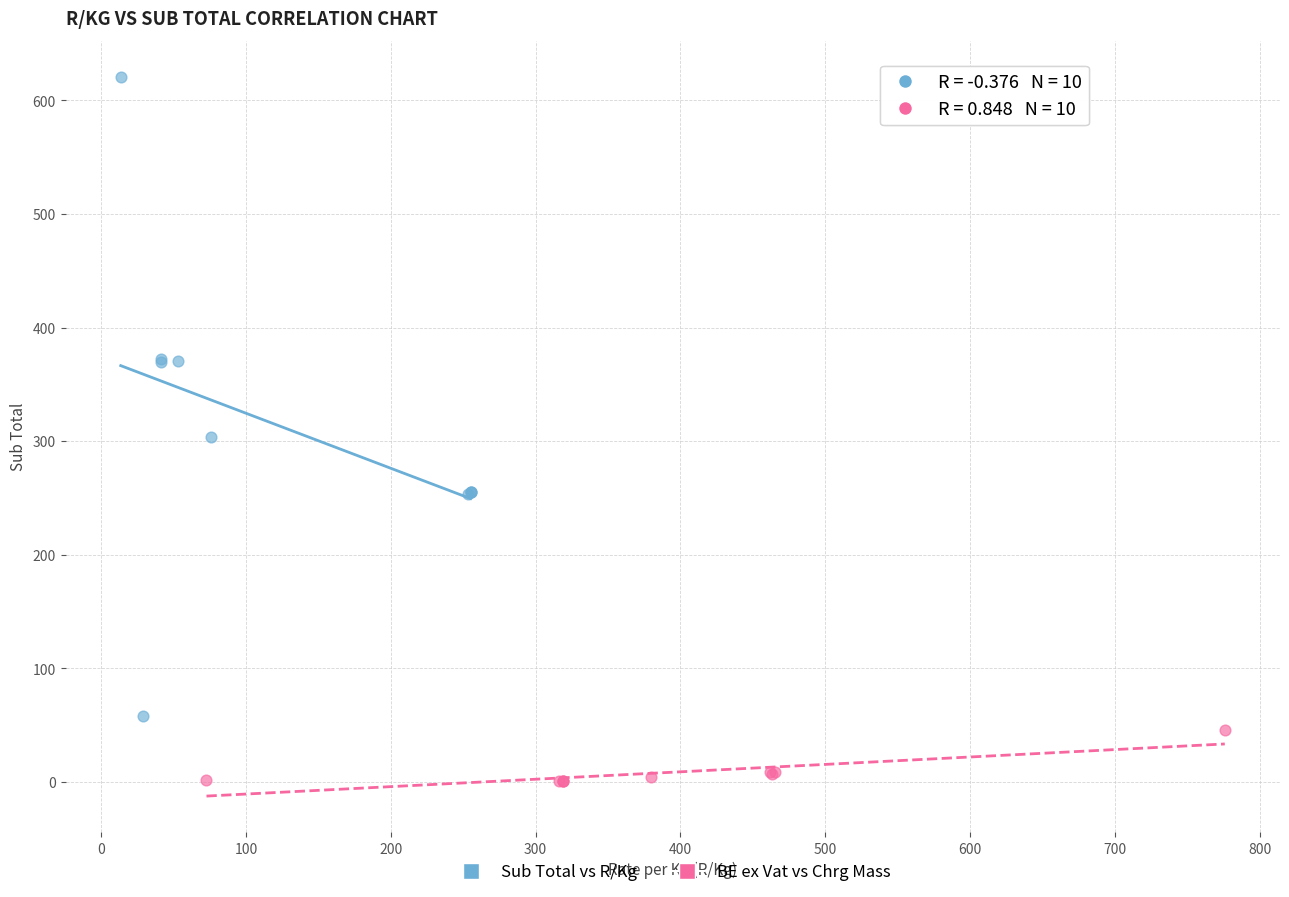

Which series has the largest Y range (max minus min)?

Sub Total vs R/Kg